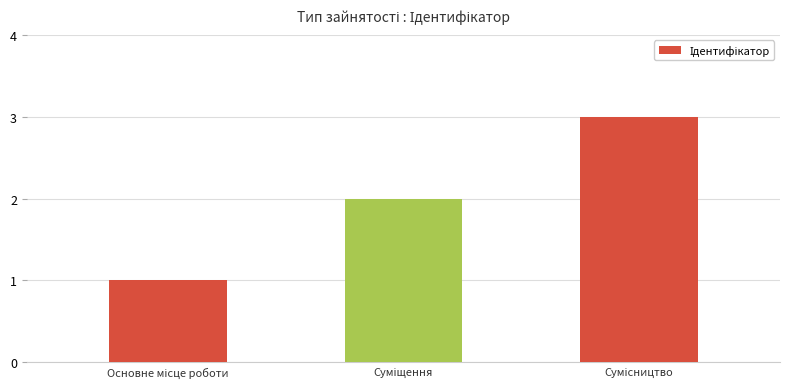

What is the maximum value shown in the chart?

3